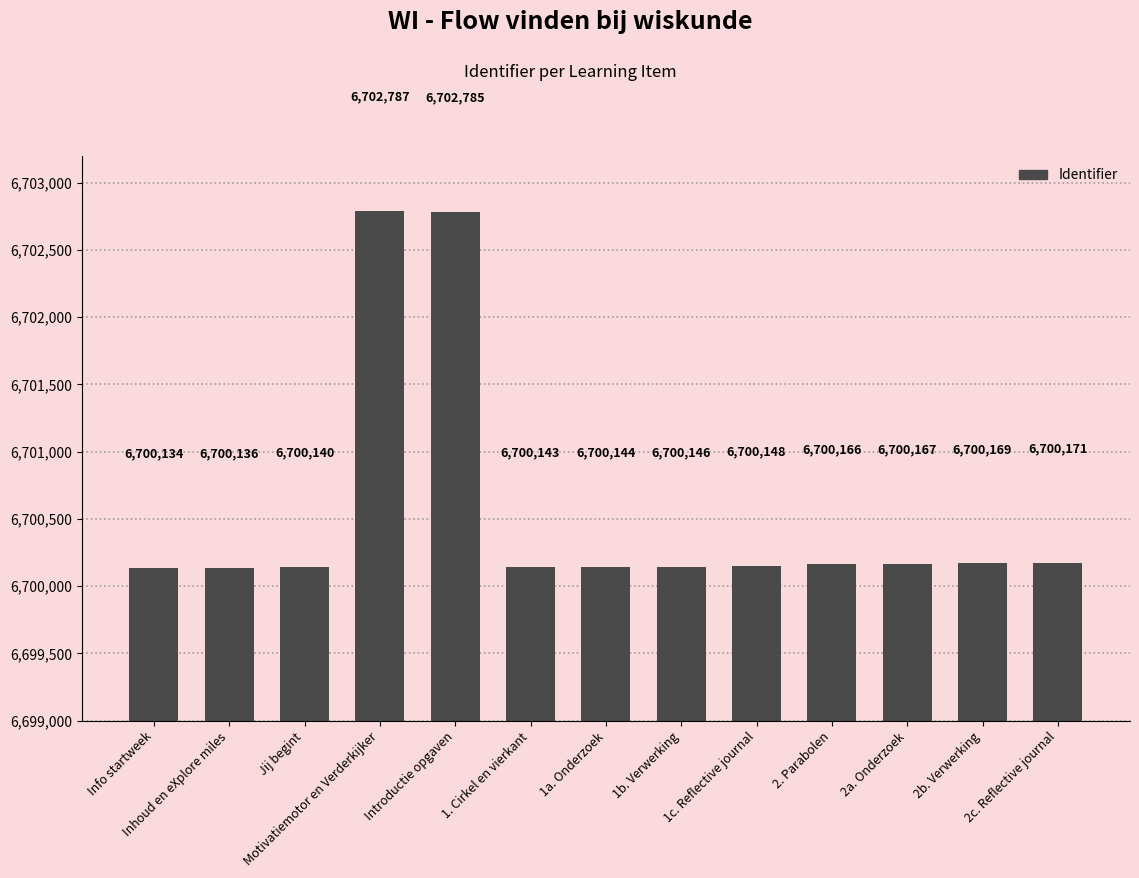

What is the change in value from 1. Cirkel en vierkant to 2. Parabolen?

+23